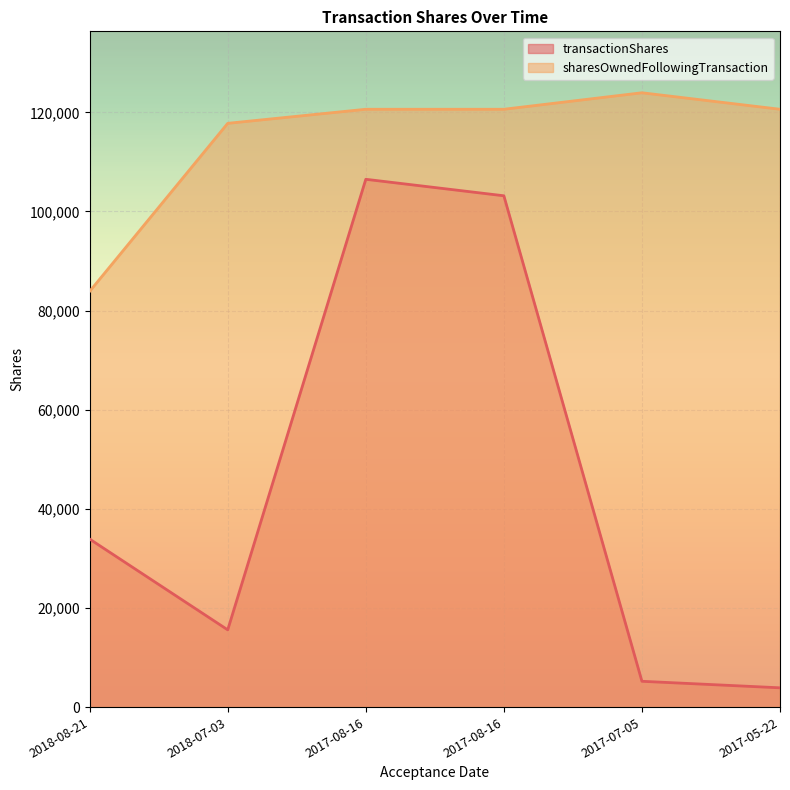

Reading right to left, extract all data points from this chart.

transactionShares: 3889	5206	103172	106500	15586	33903
sharesOwnedFollowingTransaction: 120630	123958	120630	120630	117791	83888